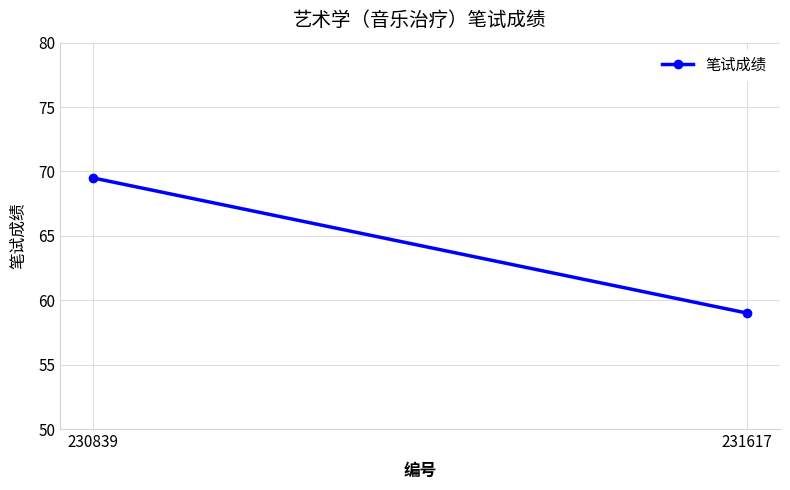

How many lines are shown in the chart?

1